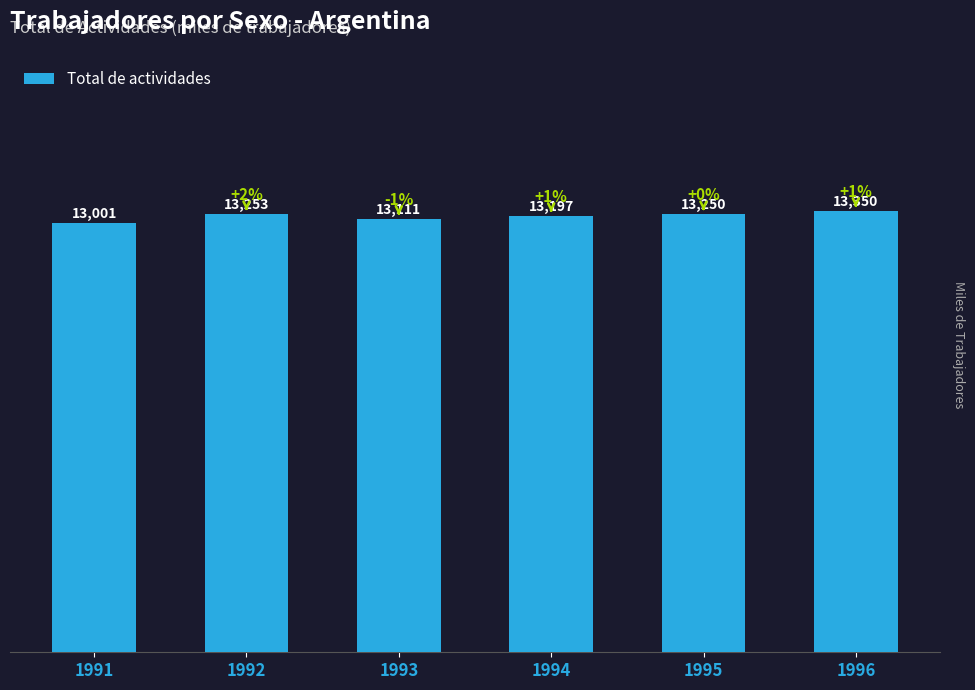

Approximately how many times larger is the value at 1994 compared to 1996?

1.0